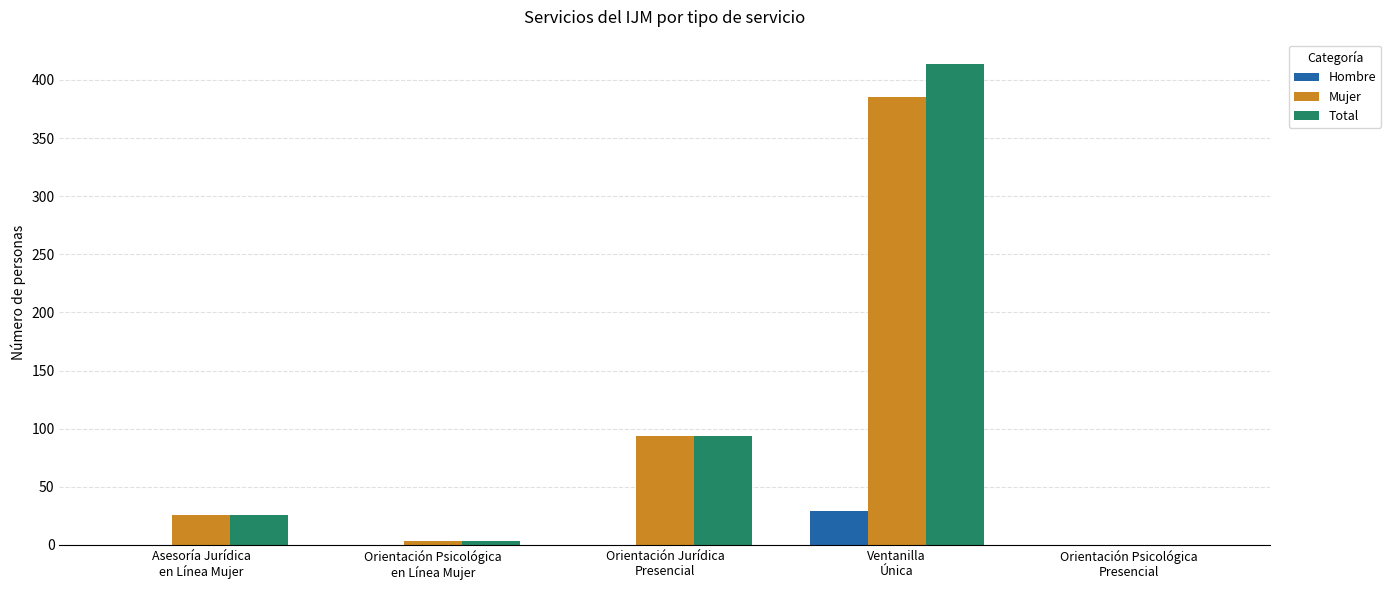

What is the sum of all Hombre values?

29